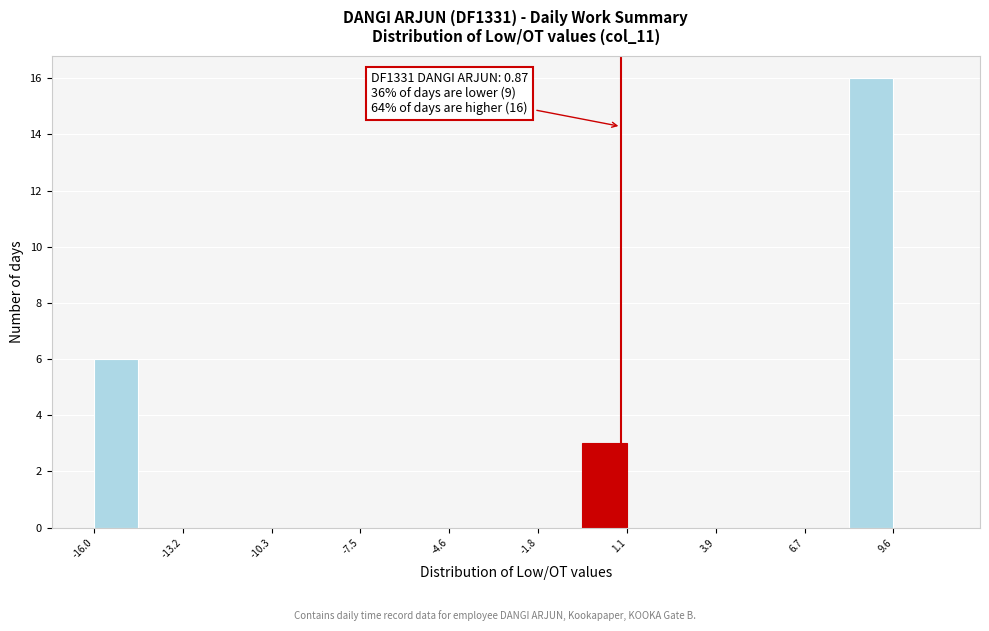

Read against the x-axis, roughly where is the centre of the tallest bar?

9.0